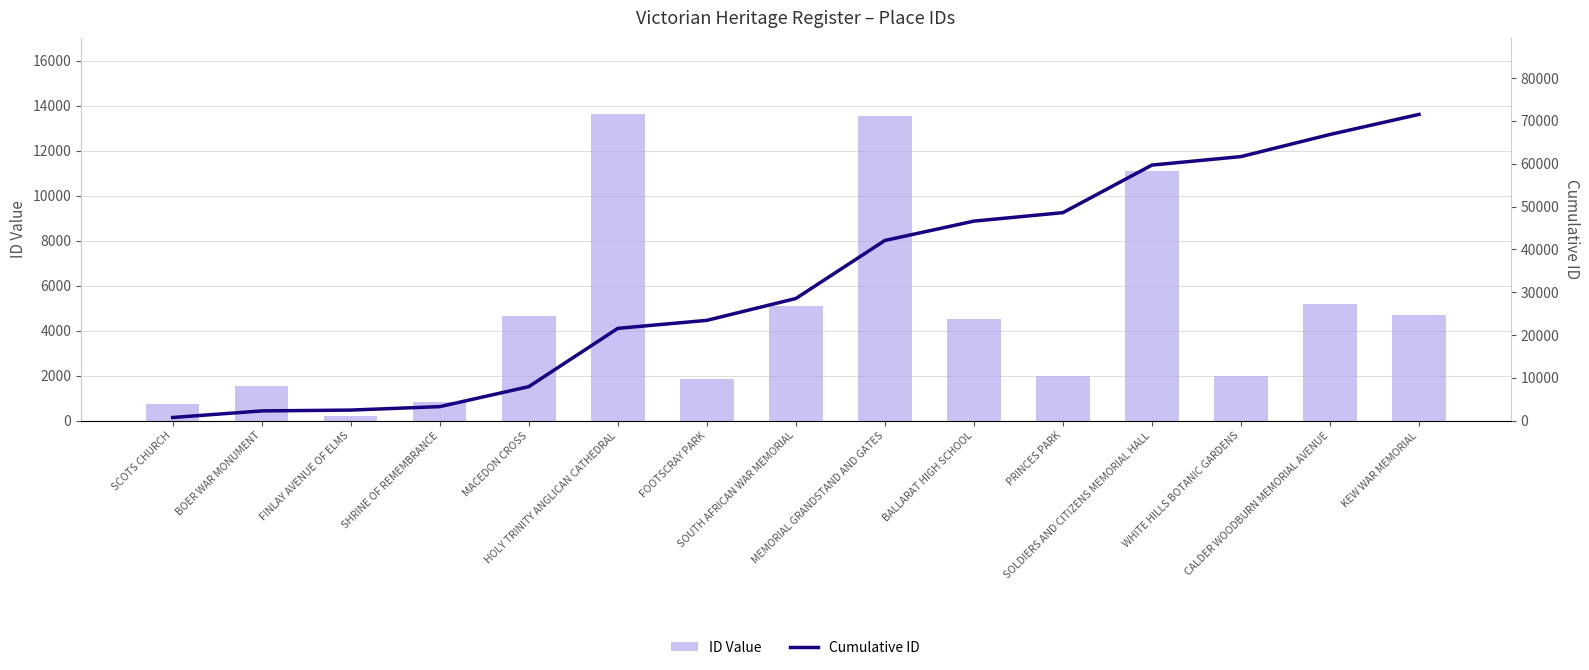

How many groups of bars are there?

15